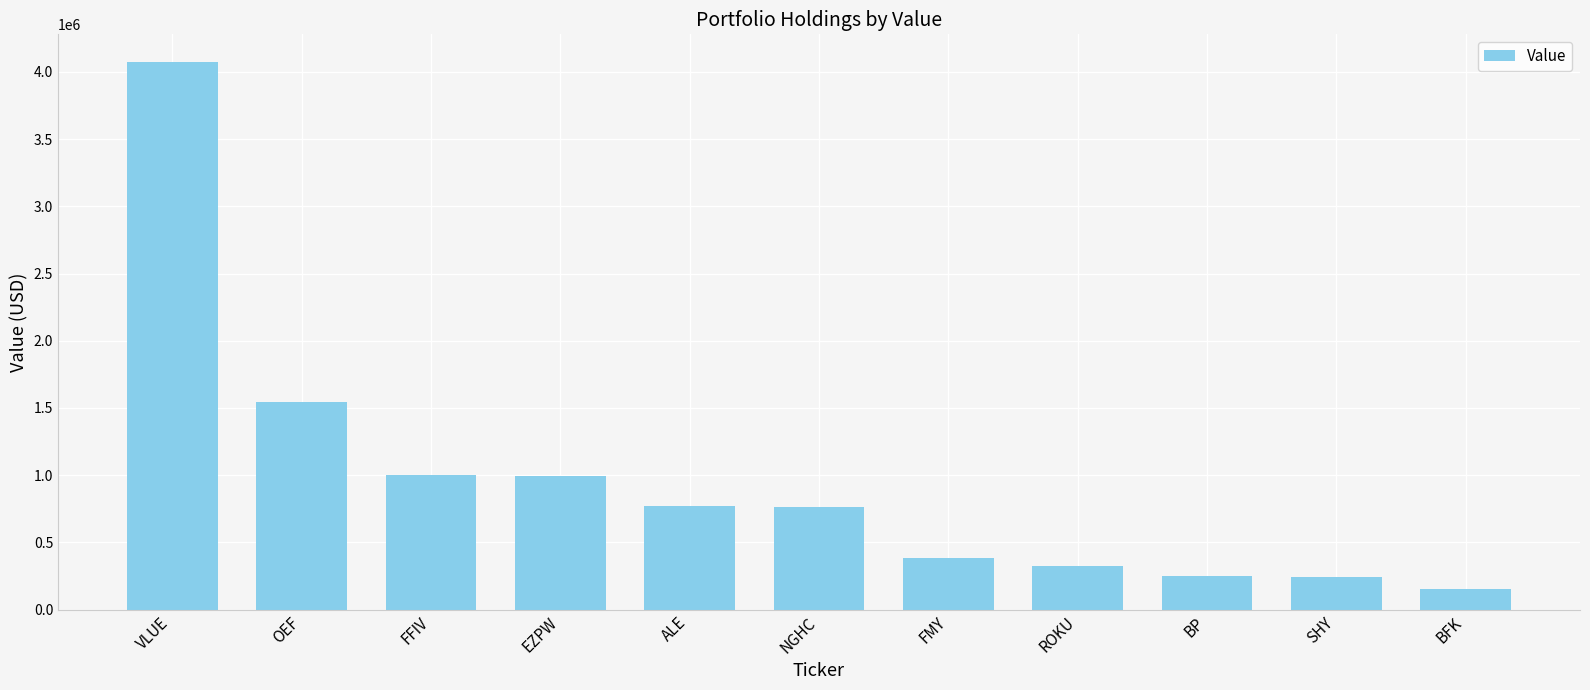

True or false: the data shows 195149 at ROKU.

False